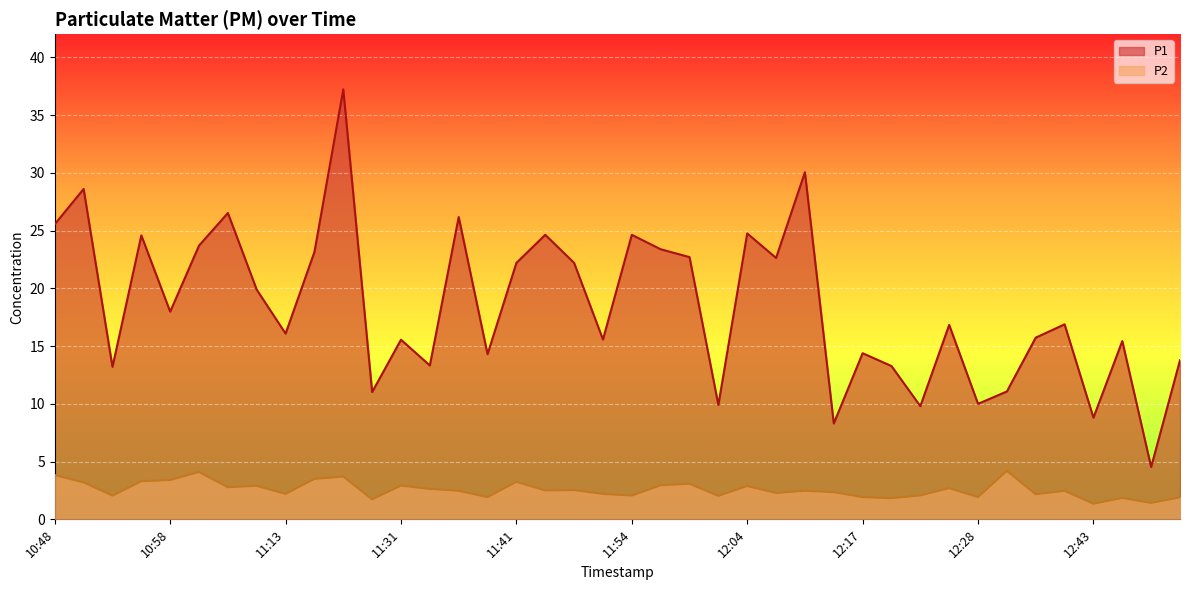

Between 10:48 and 11:36, which is larger?

11:36